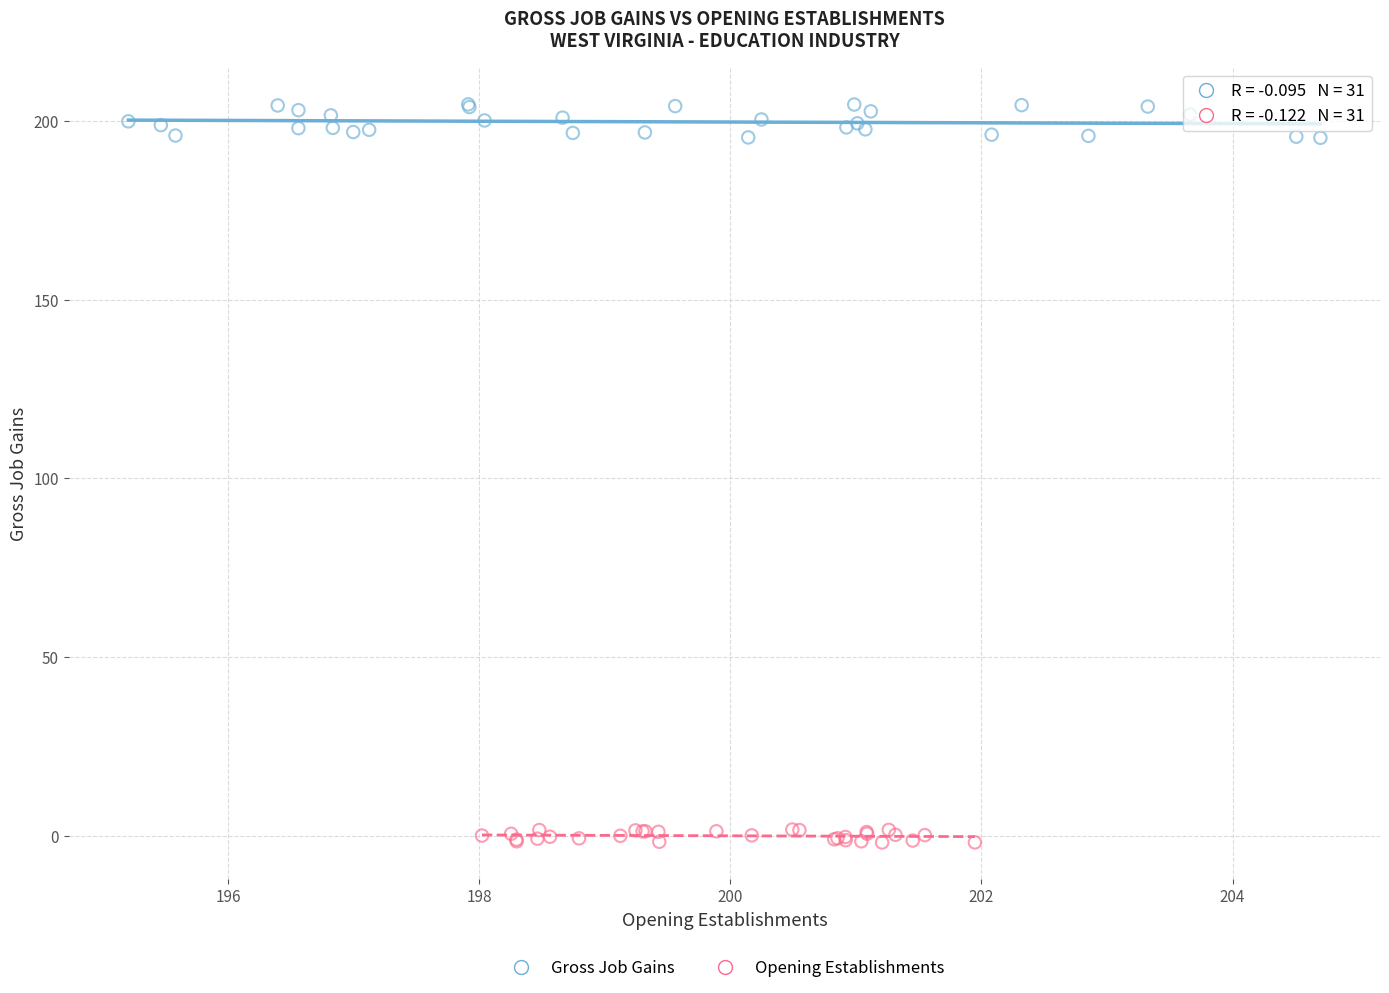

Which series reaches the maximum Y coordinate?

Gross Job Gains